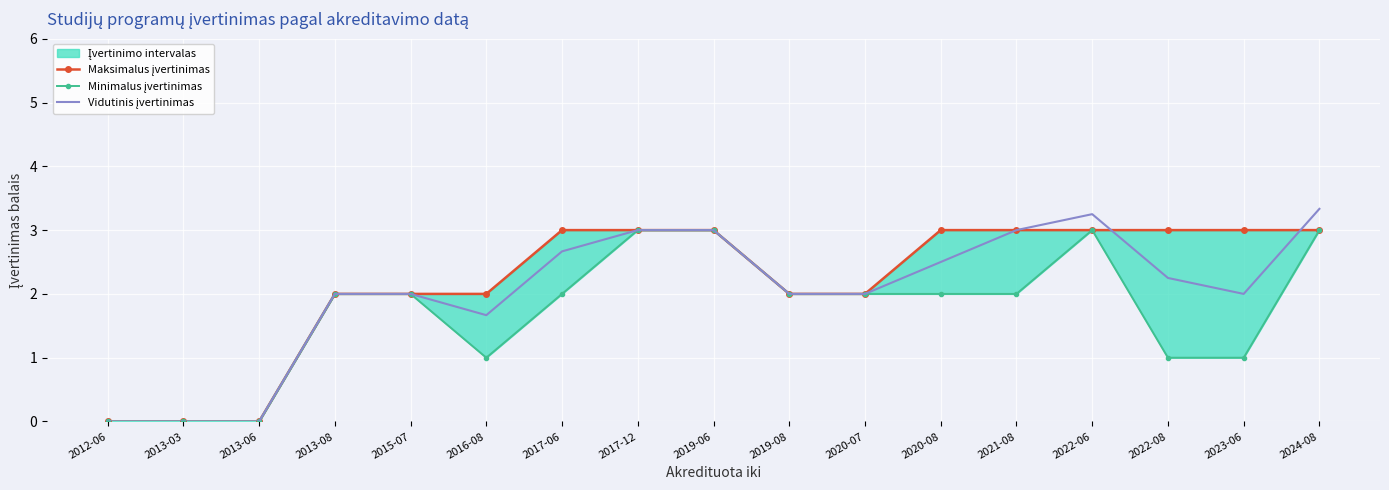

Which series has the largest range (max minus min)?

Vidutinis įvertinimas